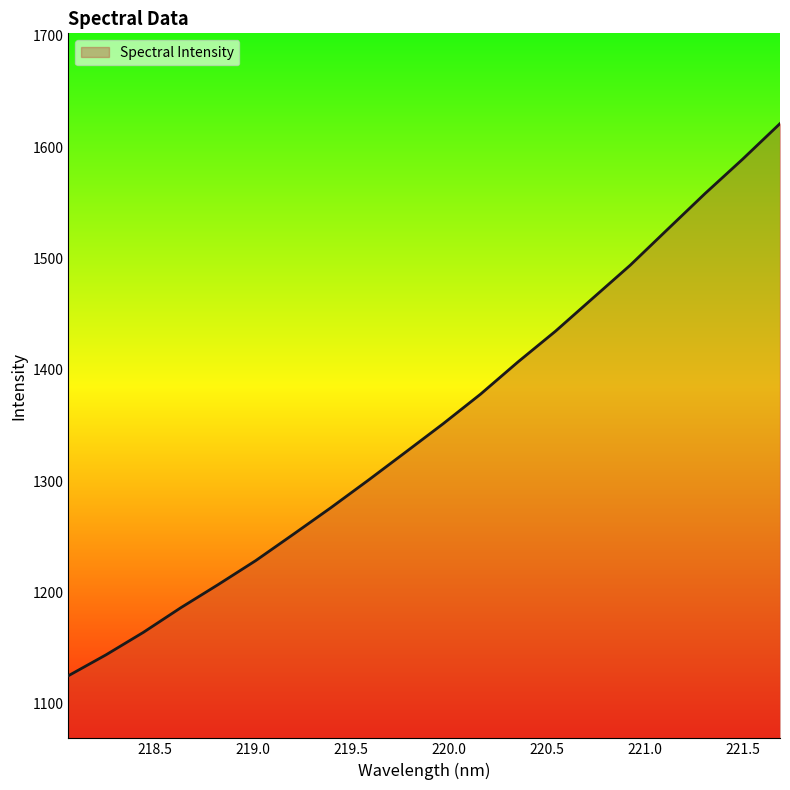

What is the difference between the maximum and minimum values?

495.8